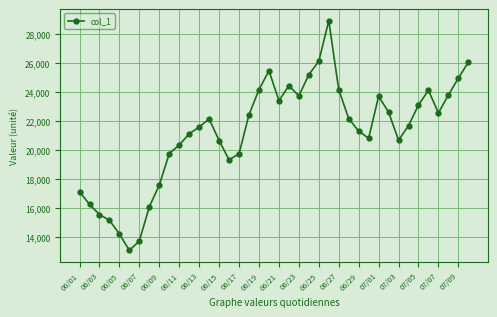

What is the value of the 14th point from the left?

22156